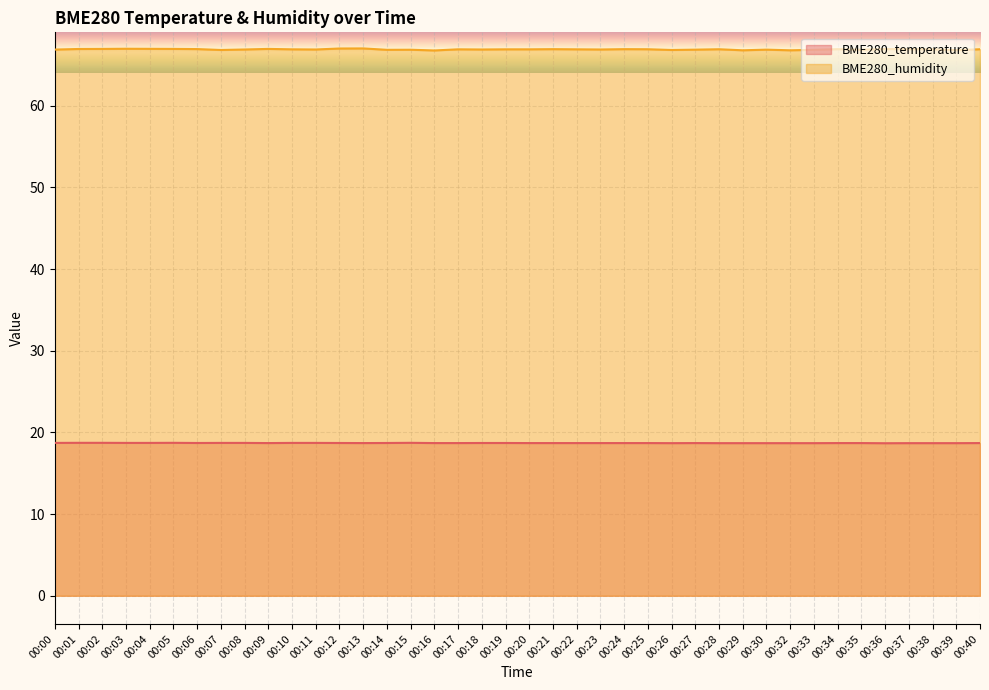

How many lines are shown in the chart?

2